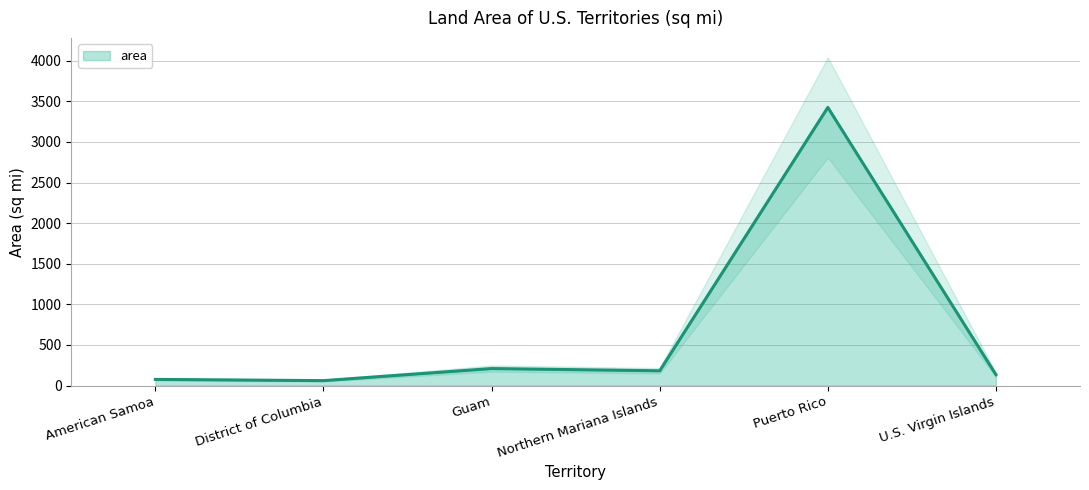

Reading right to left, transcribe all the data shown in this chart.

U.S. Virgin Islands=134.4	Puerto Rico=3424.2	Northern Mariana Islands=182.3	Guam=209.9	District of Columbia=61.1	American Samoa=76.4